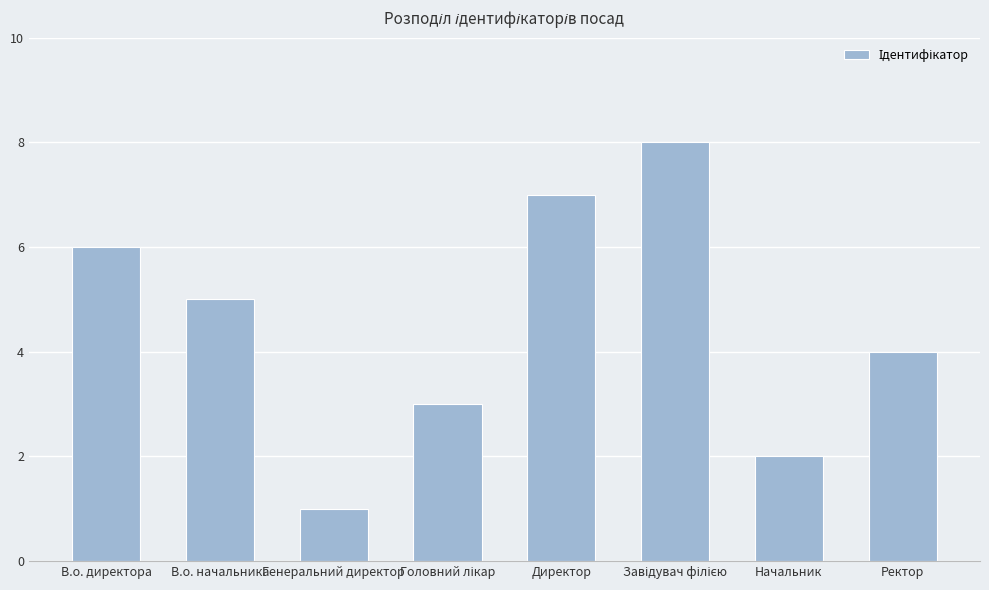

What position from the right is Начальник?

2